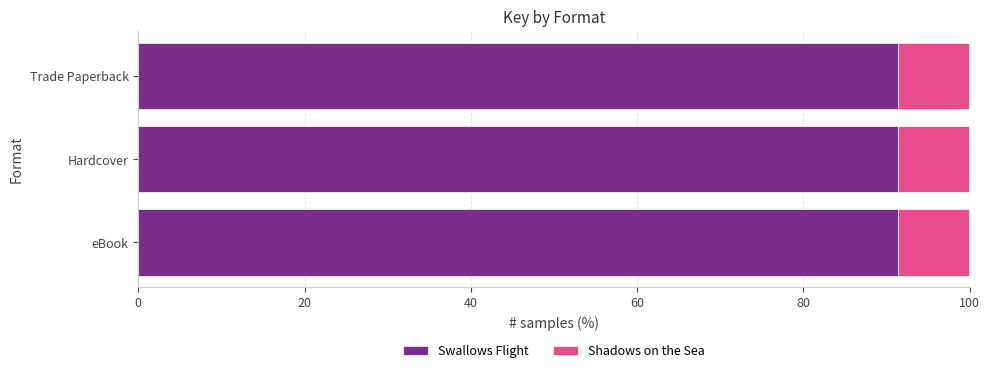

What is the total value across all series at eBook?

100.0